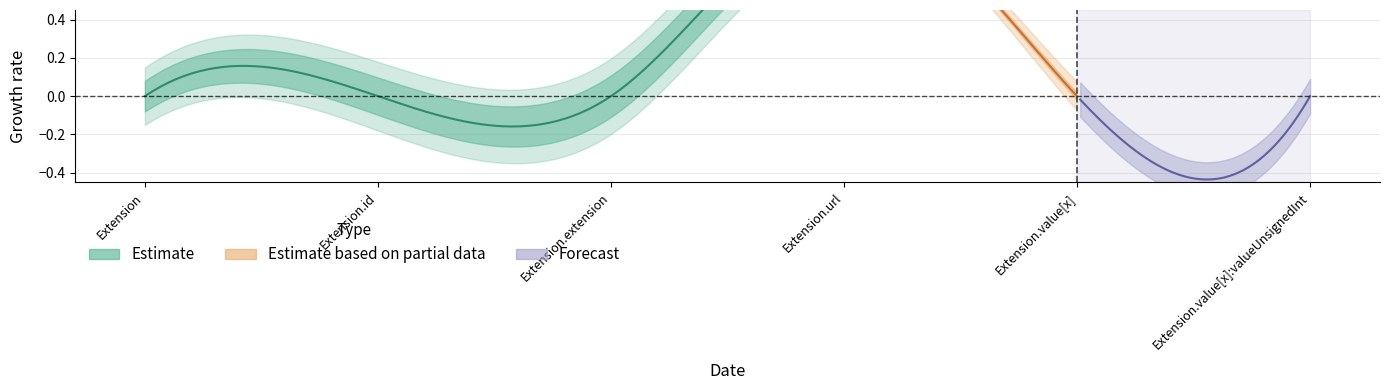

True or false: Min has more than 2 interior local peaks.

False